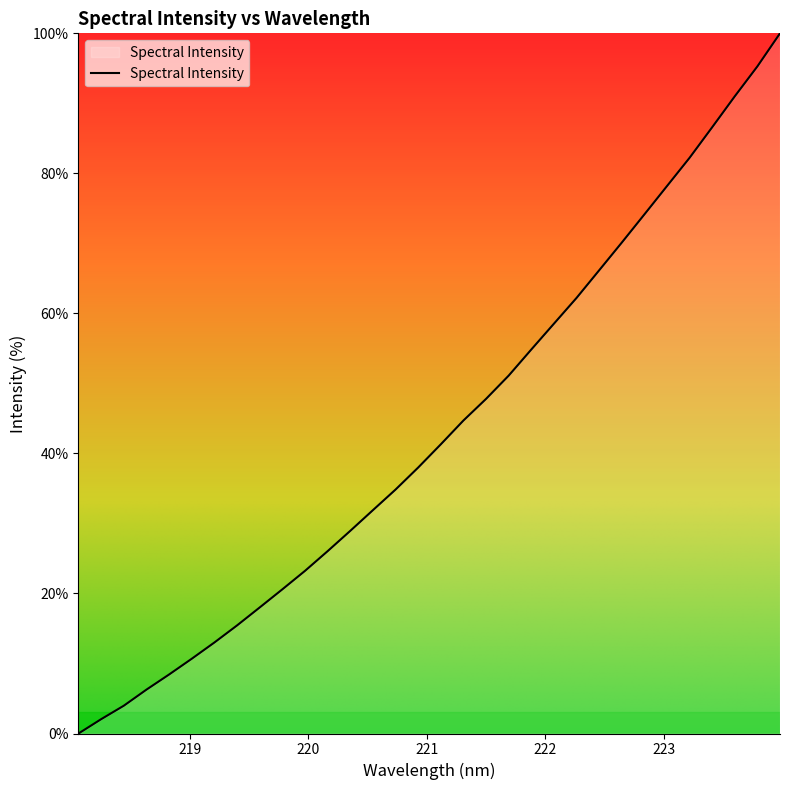

What is the average value?

43.3